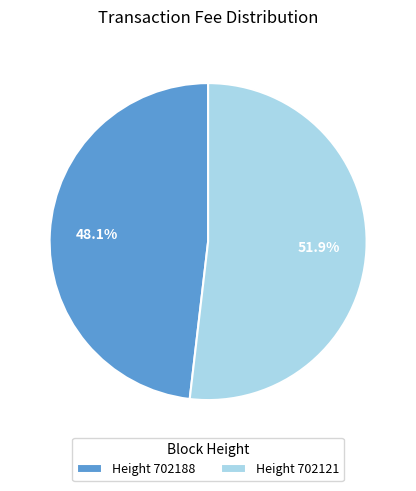

Which category accounts for the majority?

Height 702121